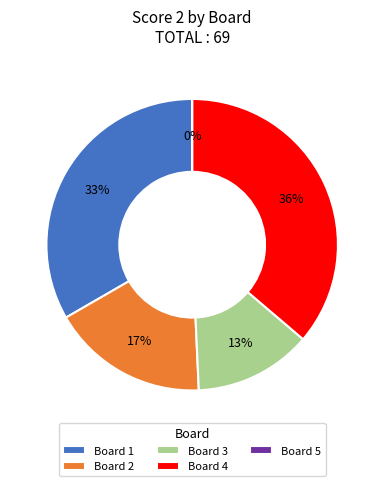

Rank the categories by value from lowest to highest.

5, 3, 2, 1, 4